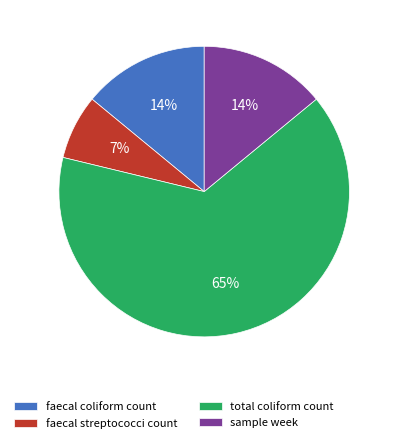

To the nearest percent, what percentage of the pie is faecal coliform count?

14%